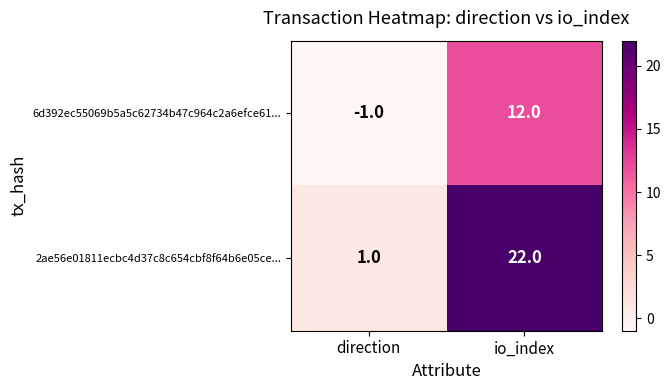

What value does the 6d392ec55069b5a5c62734b47c964c2a6efce61... series have at io_index, to the nearest 5?

10